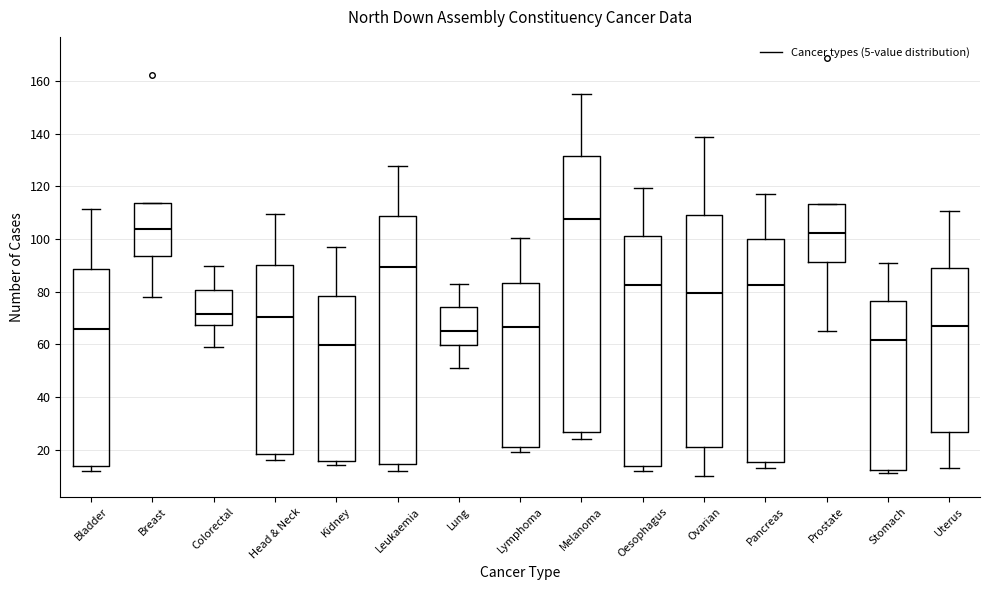

Reading left to right, transcribe this box plot: for each box, give where its median line is, the range the box spans, and where its two whiskers end, as read against the y-axis. The values are not printed on the chart, so give them approximately, as read against the axis.

Bladder: median 66, box 14 to 88, whiskers 12 to 112
Breast: median 104, box 94 to 114, whiskers 78 to 114
Colorectal: median 72, box 68 to 80, whiskers 60 to 90
Head & Neck: median 70, box 18 to 90, whiskers 16 to 110
Kidney: median 60, box 16 to 78, whiskers 14 to 98
Leukaemia: median 90, box 14 to 108, whiskers 12 to 128
Lung: median 64, box 60 to 74, whiskers 52 to 84
Lymphoma: median 66, box 22 to 84, whiskers 20 to 100
Melanoma: median 108, box 26 to 132, whiskers 24 to 156
Oesophagus: median 82, box 14 to 102, whiskers 12 to 120
Ovarian: median 80, box 22 to 110, whiskers 10 to 138
Pancreas: median 82, box 16 to 100, whiskers 14 to 118
Prostate: median 102, box 92 to 114, whiskers 66 to 114
Stomach: median 62, box 12 to 76, whiskers 12 (just below the box's lower edge) to 90
Uterus: median 68, box 26 to 88, whiskers 14 to 110